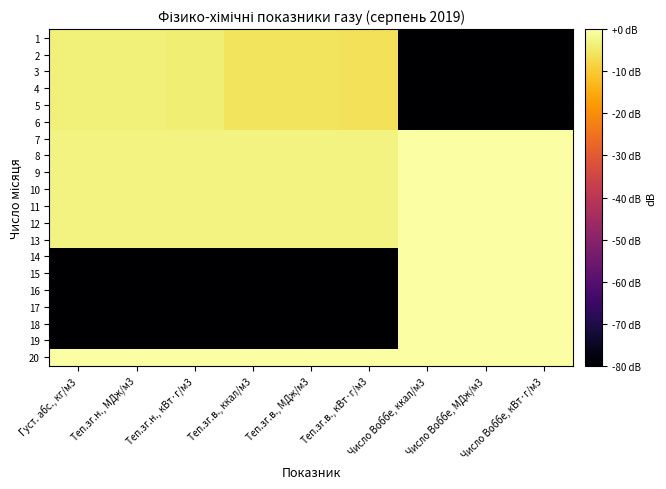

Reading left to right, extract all data points from this chart.

1: Густ. абс., кг/м3=-3.7	Теп.зг.н., МДж/м3=-3.7	Теп.зг.н., кВт·г/м3=-3.8	Теп.зг.в., ккал/м3=-5.9	Теп.зг.в., МДж/м3=-5.9	Теп.зг.в., кВт·г/м3=-5.9	Число Воббе, ккал/м3=-80.0	Число Воббе, МДж/м3=-80.0	Число Воббе, кВт·г/м3=-80.0
2: Густ. абс., кг/м3=-3.7	Теп.зг.н., МДж/м3=-3.7	Теп.зг.н., кВт·г/м3=-3.8	Теп.зг.в., ккал/м3=-5.9	Теп.зг.в., МДж/м3=-5.9	Теп.зг.в., кВт·г/м3=-5.9	Число Воббе, ккал/м3=-80.0	Число Воббе, МДж/м3=-80.0	Число Воббе, кВт·г/м3=-80.0
3: Густ. абс., кг/м3=-3.7	Теп.зг.н., МДж/м3=-3.7	Теп.зг.н., кВт·г/м3=-3.8	Теп.зг.в., ккал/м3=-5.9	Теп.зг.в., МДж/м3=-5.9	Теп.зг.в., кВт·г/м3=-5.9	Число Воббе, ккал/м3=-80.0	Число Воббе, МДж/м3=-80.0	Число Воббе, кВт·г/м3=-80.0
4: Густ. абс., кг/м3=-3.7	Теп.зг.н., МДж/м3=-3.7	Теп.зг.н., кВт·г/м3=-3.8	Теп.зг.в., ккал/м3=-5.9	Теп.зг.в., МДж/м3=-5.9	Теп.зг.в., кВт·г/м3=-5.9	Число Воббе, ккал/м3=-80.0	Число Воббе, МДж/м3=-80.0	Число Воббе, кВт·г/м3=-80.0
5: Густ. абс., кг/м3=-3.7	Теп.зг.н., МДж/м3=-3.7	Теп.зг.н., кВт·г/м3=-3.8	Теп.зг.в., ккал/м3=-5.9	Теп.зг.в., МДж/м3=-5.9	Теп.зг.в., кВт·г/м3=-5.9	Число Воббе, ккал/м3=-80.0	Число Воббе, МДж/м3=-80.0	Число Воббе, кВт·г/м3=-80.0
6: Густ. абс., кг/м3=-3.7	Теп.зг.н., МДж/м3=-3.7	Теп.зг.н., кВт·г/м3=-3.8	Теп.зг.в., ккал/м3=-5.9	Теп.зг.в., МДж/м3=-5.9	Теп.зг.в., кВт·г/м3=-5.9	Число Воббе, ккал/м3=-80.0	Число Воббе, МДж/м3=-80.0	Число Воббе, кВт·г/м3=-80.0
7: Густ. абс., кг/м3=-2.9	Теп.зг.н., МДж/м3=-2.9	Теп.зг.н., кВт·г/м3=-2.9	Теп.зг.в., ккал/м3=-2.9	Теп.зг.в., МДж/м3=-2.9	Теп.зг.в., кВт·г/м3=-2.9	Число Воббе, ккал/м3=-0.1	Число Воббе, МДж/м3=-0.1	Число Воббе, кВт·г/м3=-0.1
8: Густ. абс., кг/м3=-2.9	Теп.зг.н., МДж/м3=-2.9	Теп.зг.н., кВт·г/м3=-2.9	Теп.зг.в., ккал/м3=-2.9	Теп.зг.в., МДж/м3=-2.9	Теп.зг.в., кВт·г/м3=-2.9	Число Воббе, ккал/м3=-0.1	Число Воббе, МДж/м3=-0.1	Число Воббе, кВт·г/м3=-0.1
9: Густ. абс., кг/м3=-2.9	Теп.зг.н., МДж/м3=-2.9	Теп.зг.н., кВт·г/м3=-2.9	Теп.зг.в., ккал/м3=-2.9	Теп.зг.в., МДж/м3=-2.9	Теп.зг.в., кВт·г/м3=-2.9	Число Воббе, ккал/м3=-0.1	Число Воббе, МДж/м3=-0.1	Число Воббе, кВт·г/м3=-0.1
10: Густ. абс., кг/м3=-2.9	Теп.зг.н., МДж/м3=-2.9	Теп.зг.н., кВт·г/м3=-2.9	Теп.зг.в., ккал/м3=-2.9	Теп.зг.в., МДж/м3=-2.9	Теп.зг.в., кВт·г/м3=-2.9	Число Воббе, ккал/м3=-0.1	Число Воббе, МДж/м3=-0.1	Число Воббе, кВт·г/м3=-0.1
11: Густ. абс., кг/м3=-2.9	Теп.зг.н., МДж/м3=-2.9	Теп.зг.н., кВт·г/м3=-2.9	Теп.зг.в., ккал/м3=-2.9	Теп.зг.в., МДж/м3=-2.9	Теп.зг.в., кВт·г/м3=-2.9	Число Воббе, ккал/м3=-0.1	Число Воббе, МДж/м3=-0.1	Число Воббе, кВт·г/м3=-0.1
12: Густ. абс., кг/м3=-2.9	Теп.зг.н., МДж/м3=-2.9	Теп.зг.н., кВт·г/м3=-2.9	Теп.зг.в., ккал/м3=-2.9	Теп.зг.в., МДж/м3=-2.9	Теп.зг.в., кВт·г/м3=-2.9	Число Воббе, ккал/м3=-0.1	Число Воббе, МДж/м3=-0.1	Число Воббе, кВт·г/м3=-0.1
13: Густ. абс., кг/м3=-2.9	Теп.зг.н., МДж/м3=-2.9	Теп.зг.н., кВт·г/м3=-2.9	Теп.зг.в., ккал/м3=-2.9	Теп.зг.в., МДж/м3=-2.9	Теп.зг.в., кВт·г/м3=-2.9	Число Воббе, ккал/м3=-0.1	Число Воббе, МДж/м3=-0.1	Число Воббе, кВт·г/м3=-0.1
14: Густ. абс., кг/м3=-80.0	Теп.зг.н., МДж/м3=-80.0	Теп.зг.н., кВт·г/м3=-80.0	Теп.зг.в., ккал/м3=-80.0	Теп.зг.в., МДж/м3=-80.0	Теп.зг.в., кВт·г/м3=-80.0	Число Воббе, ккал/м3=-0.1	Число Воббе, МДж/м3=-0.1	Число Воббе, кВт·г/м3=-0.2
15: Густ. абс., кг/м3=-80.0	Теп.зг.н., МДж/м3=-80.0	Теп.зг.н., кВт·г/м3=-80.0	Теп.зг.в., ккал/м3=-80.0	Теп.зг.в., МДж/м3=-80.0	Теп.зг.в., кВт·г/м3=-80.0	Число Воббе, ккал/м3=-0.1	Число Воббе, МДж/м3=-0.1	Число Воббе, кВт·г/м3=-0.2
16: Густ. абс., кг/м3=-80.0	Теп.зг.н., МДж/м3=-80.0	Теп.зг.н., кВт·г/м3=-80.0	Теп.зг.в., ккал/м3=-80.0	Теп.зг.в., МДж/м3=-80.0	Теп.зг.в., кВт·г/м3=-80.0	Число Воббе, ккал/м3=-0.1	Число Воббе, МДж/м3=-0.1	Число Воббе, кВт·г/м3=-0.2
17: Густ. абс., кг/м3=-80.0	Теп.зг.н., МДж/м3=-80.0	Теп.зг.н., кВт·г/м3=-80.0	Теп.зг.в., ккал/м3=-80.0	Теп.зг.в., МДж/м3=-80.0	Теп.зг.в., кВт·г/м3=-80.0	Число Воббе, ккал/м3=-0.1	Число Воббе, МДж/м3=-0.1	Число Воббе, кВт·г/м3=-0.2
18: Густ. абс., кг/м3=-80.0	Теп.зг.н., МДж/м3=-80.0	Теп.зг.н., кВт·г/м3=-80.0	Теп.зг.в., ккал/м3=-80.0	Теп.зг.в., МДж/м3=-80.0	Теп.зг.в., кВт·г/м3=-80.0	Число Воббе, ккал/м3=-0.1	Число Воббе, МДж/м3=-0.1	Число Воббе, кВт·г/м3=-0.2
19: Густ. абс., кг/м3=-80.0	Теп.зг.н., МДж/м3=-80.0	Теп.зг.н., кВт·г/м3=-80.0	Теп.зг.в., ккал/м3=-80.0	Теп.зг.в., МДж/м3=-80.0	Теп.зг.в., кВт·г/м3=-80.0	Число Воббе, ккал/м3=-0.1	Число Воббе, МДж/м3=-0.1	Число Воббе, кВт·г/м3=-0.2
20: Густ. абс., кг/м3=0.0	Теп.зг.н., МДж/м3=0.0	Теп.зг.н., кВт·г/м3=0.0	Теп.зг.в., ккал/м3=0.0	Теп.зг.в., МДж/м3=0.0	Теп.зг.в., кВт·г/м3=0.0	Число Воббе, ккал/м3=0.0	Число Воббе, МДж/м3=0.0	Число Воббе, кВт·г/м3=0.0